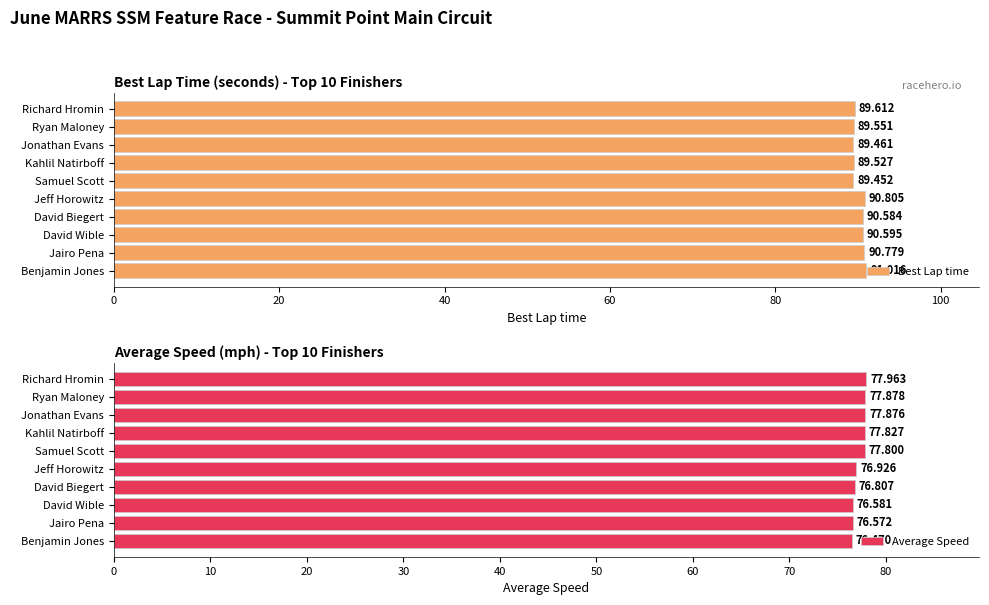

List the labels in order of Best Lap time value, largest first.

Benjamin Jones, Jeff Horowitz, Jairo Pena, David Wible, David Biegert, Richard Hromin, Ryan Maloney, Kahlil Natirboff, Jonathan Evans, Samuel Scott